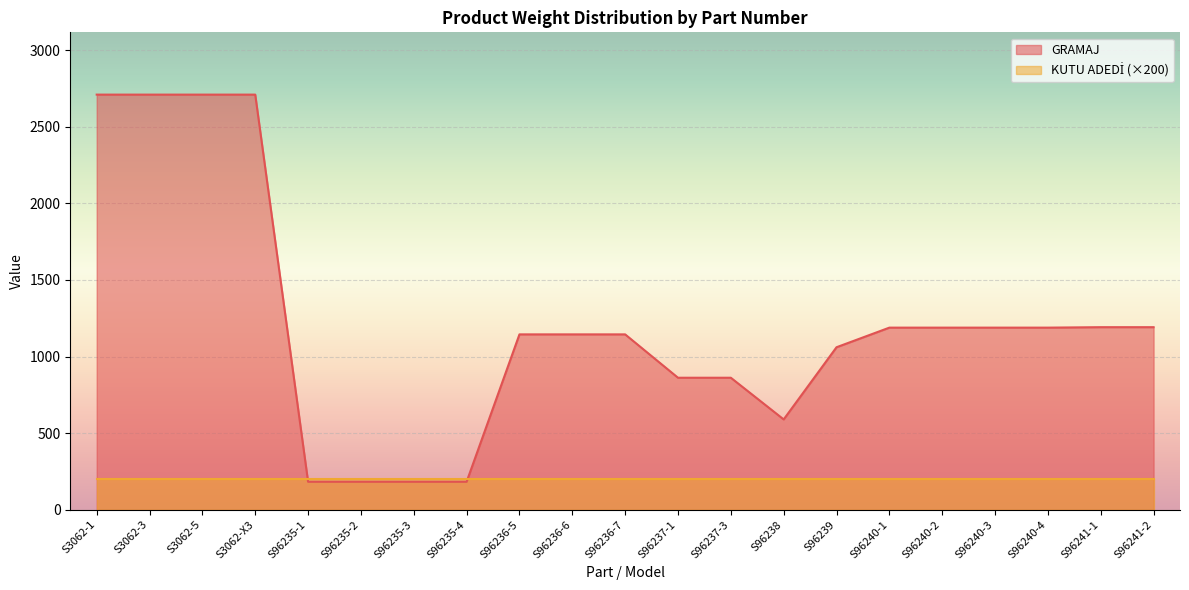

At which category does the chart reach its minimum across all series?

S96235-1